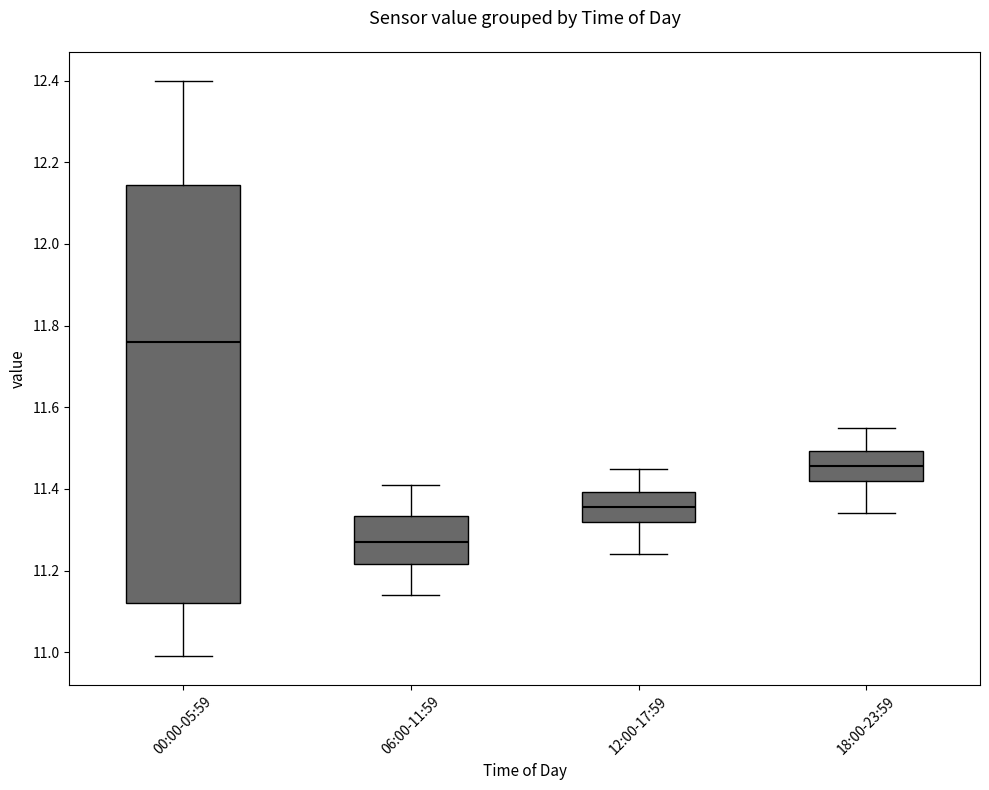

Comparing the boxes themselves (not the whiskers), which one is the tallest?

00:00-05:59